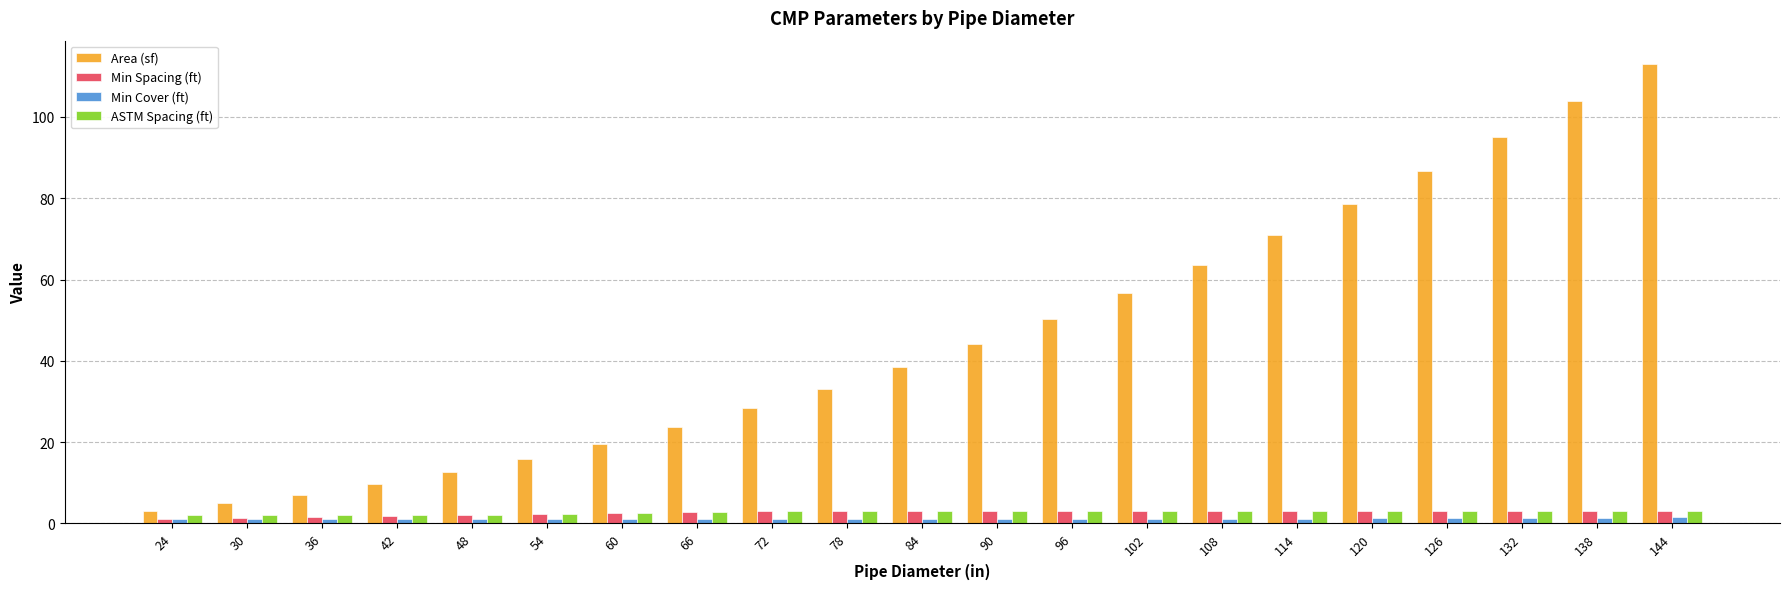

The Area (sf) series shows 22.6 at 54. True or false?

False